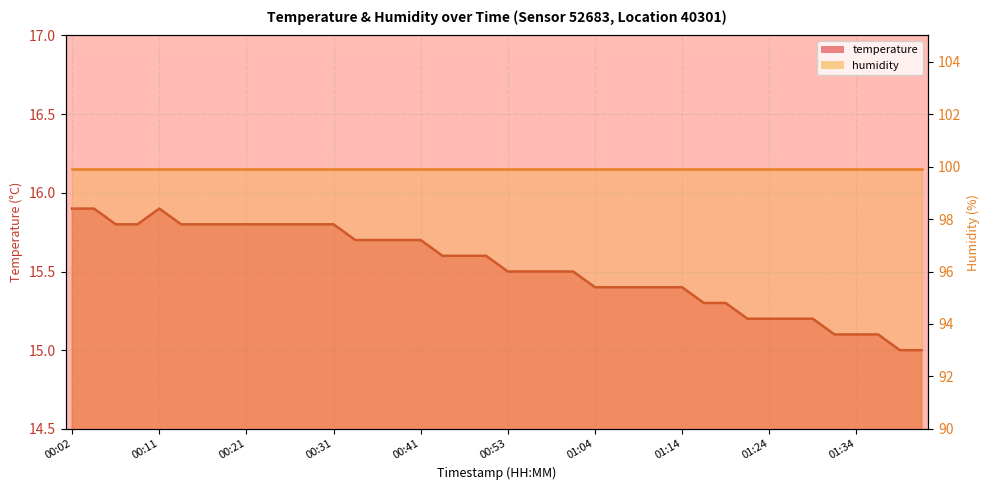

At which label is the value closest to 15?

01:39